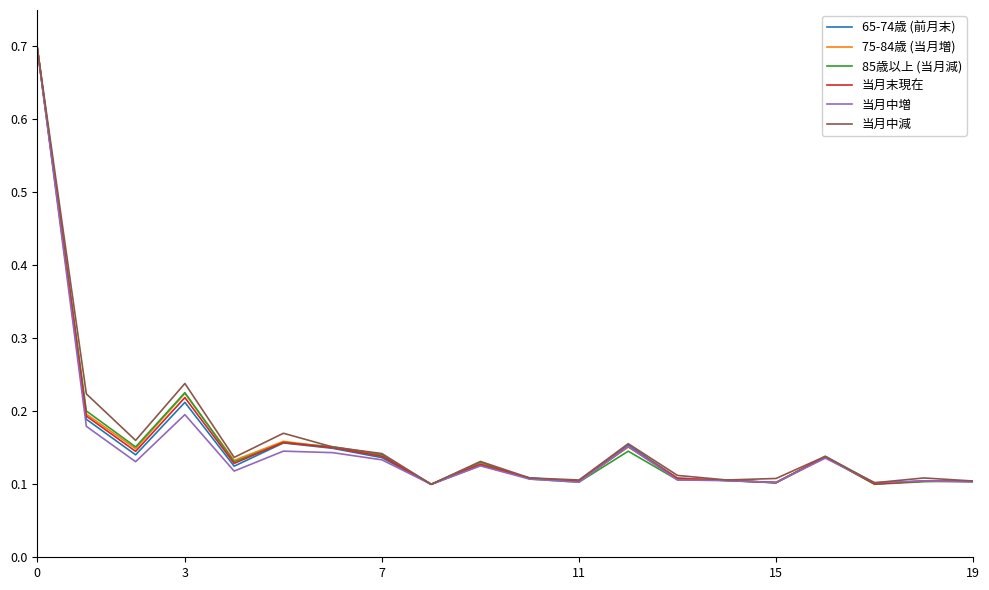

What is the difference between the maximum and minimum values in the 75-84歳 (当月増) series?

0.6